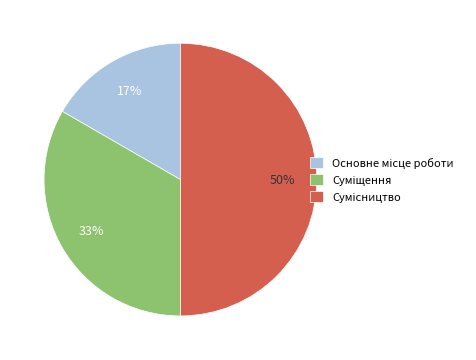

Count the number of slices in the pie.

3